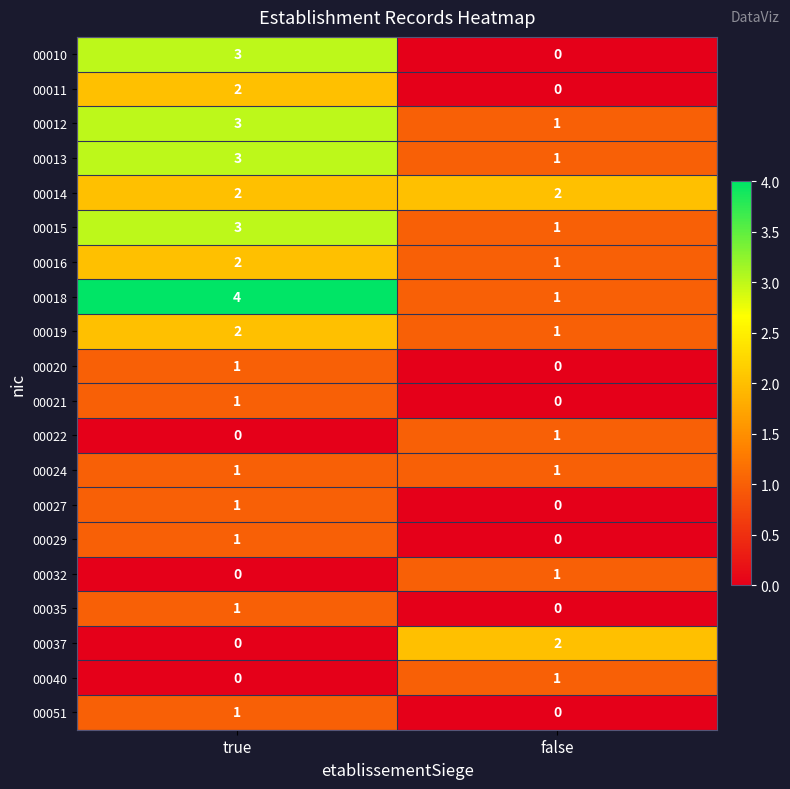

At which label does 00040 reach its peak?

false